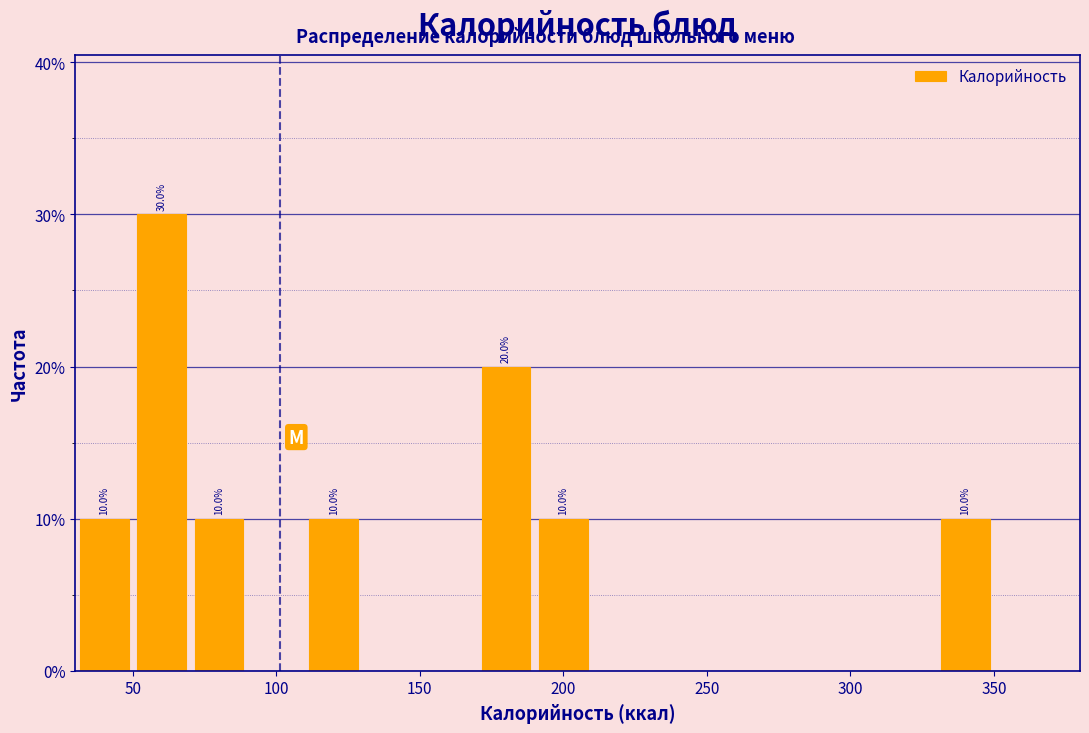

Which range on the x-axis has the tallest bar?

50 to 70